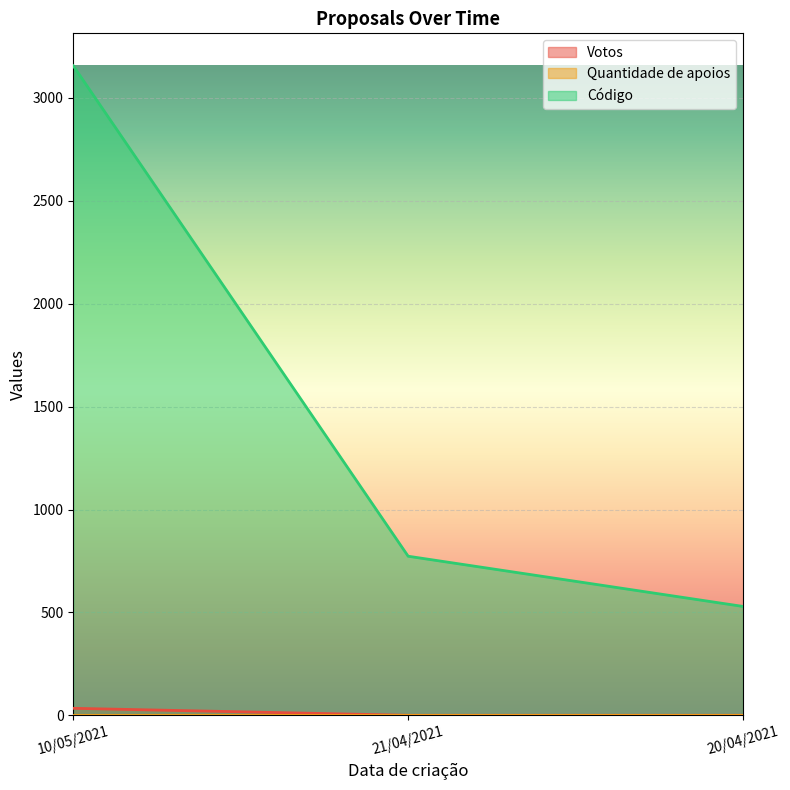

Is the value of Código at 10/05/2021 greater than the value of Votos at 21/04/2021?

Yes